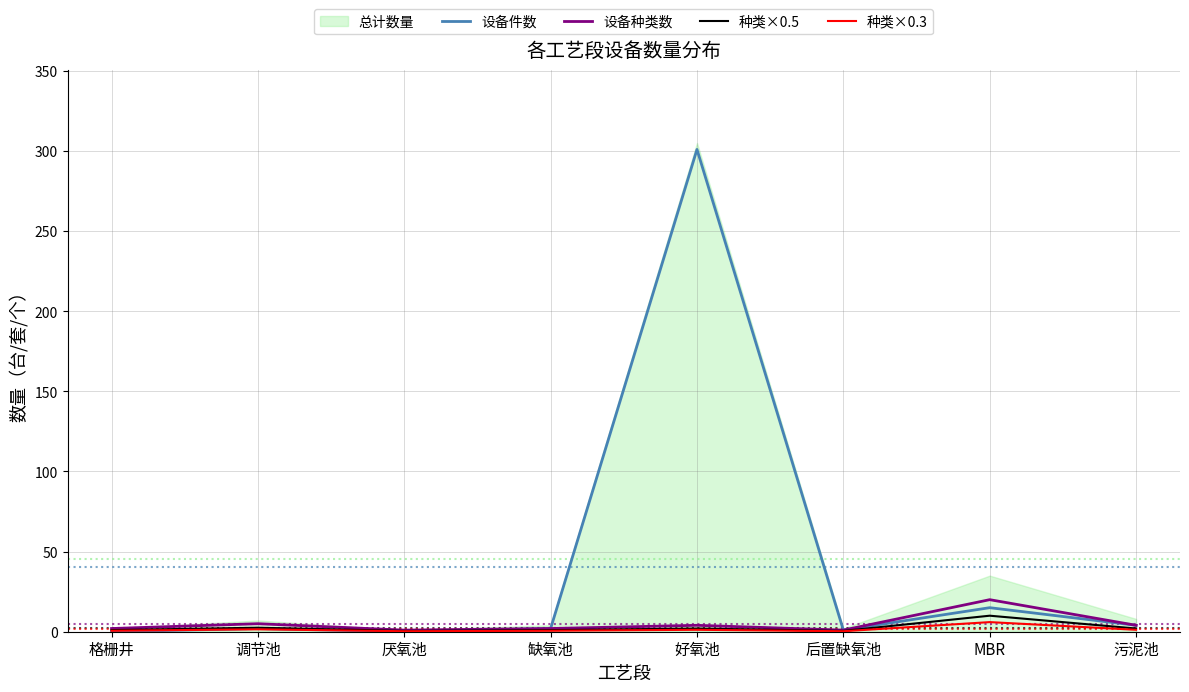

What is the highest value of the 设备件数 series?

301.0